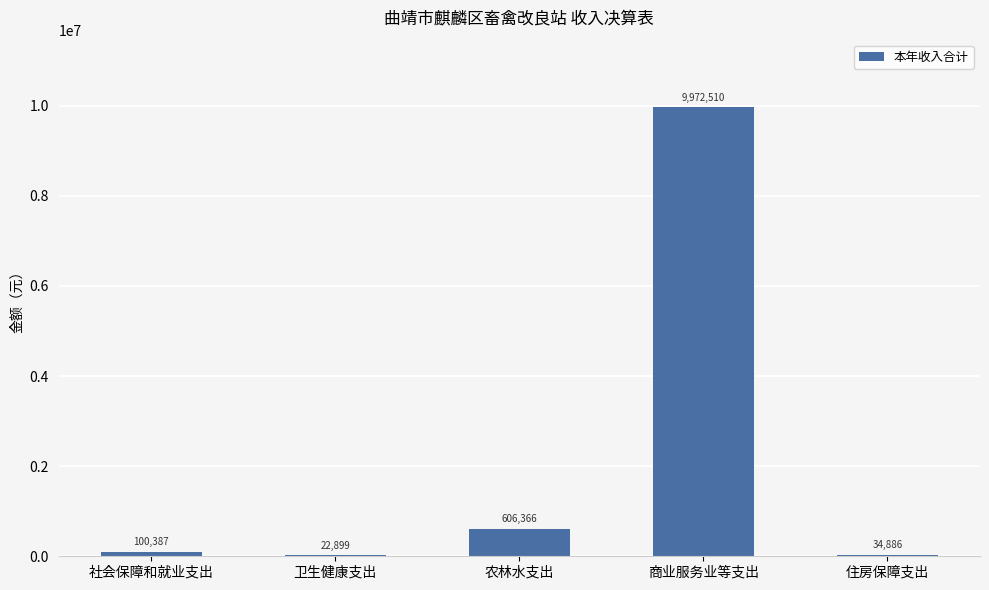

What is the greatest value displayed?

9972510.0